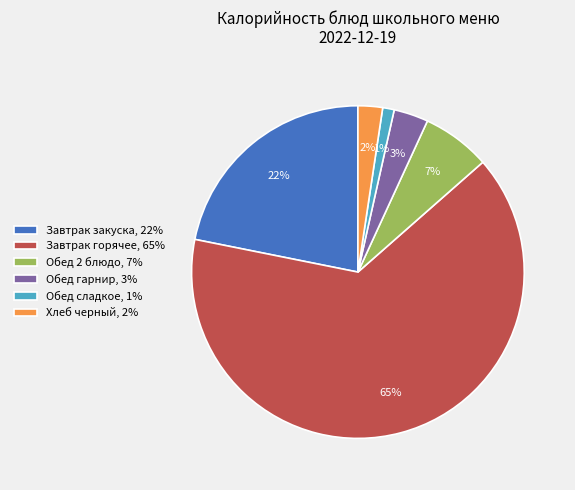

Does any single category account for the majority?

Yes